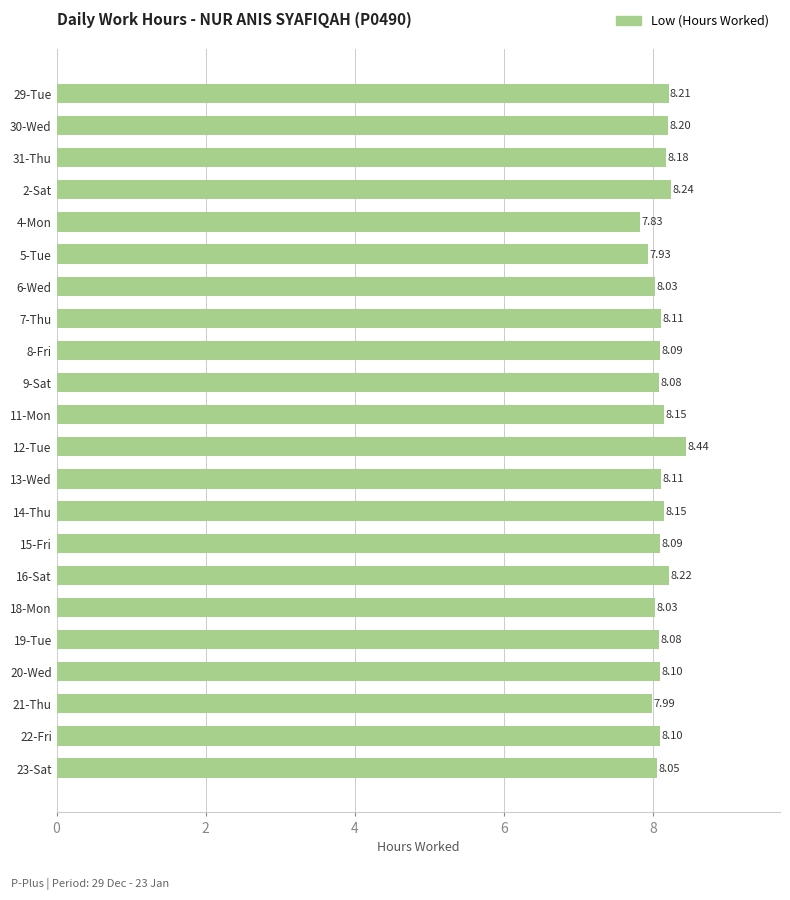

What is the greatest value displayed?

8.4